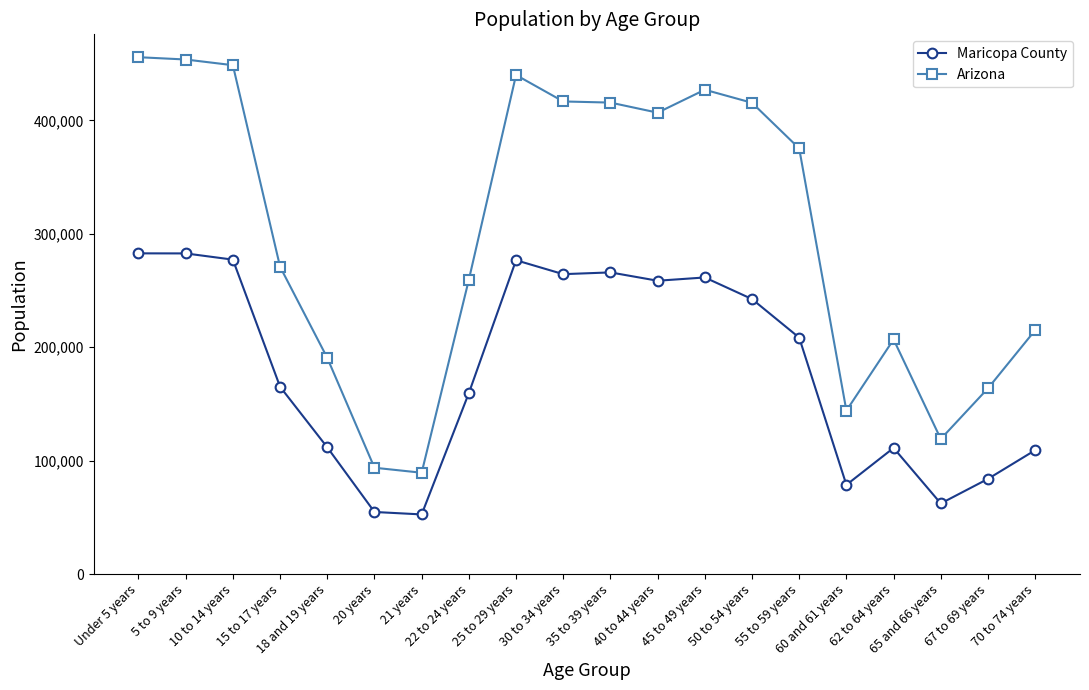

True or false: Arizona and Maricopa County intersect in this chart.

False